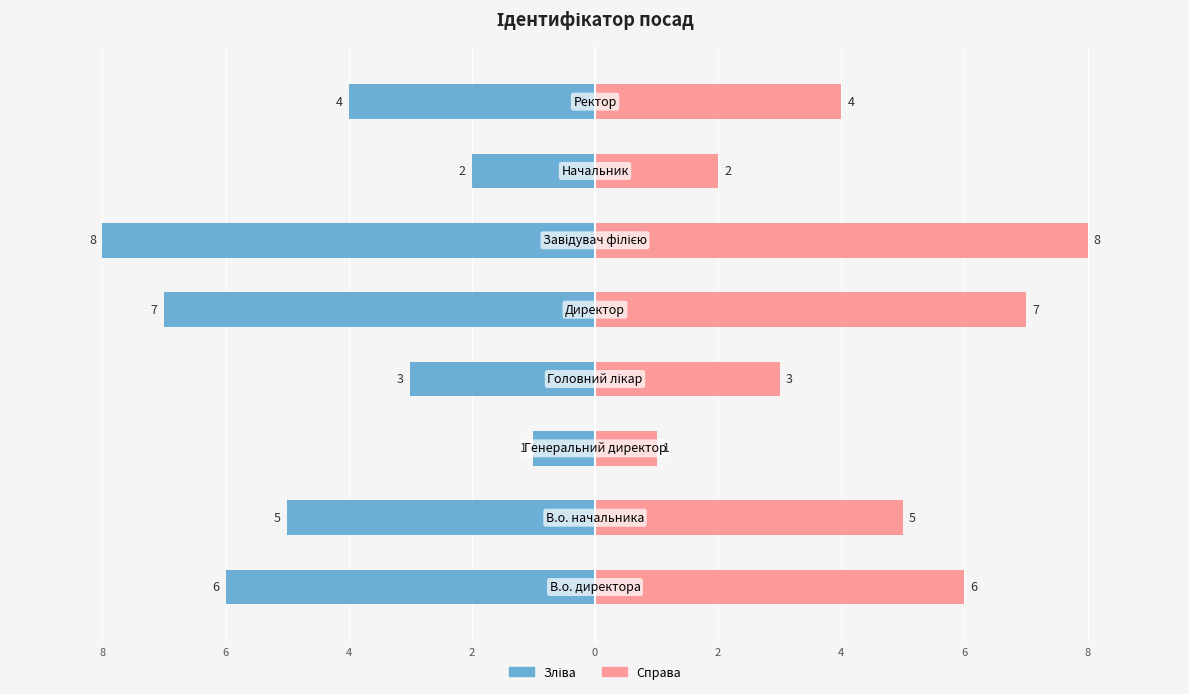

What is the difference between the maximum and minimum values in the Ідентифікатор (right) series?

7